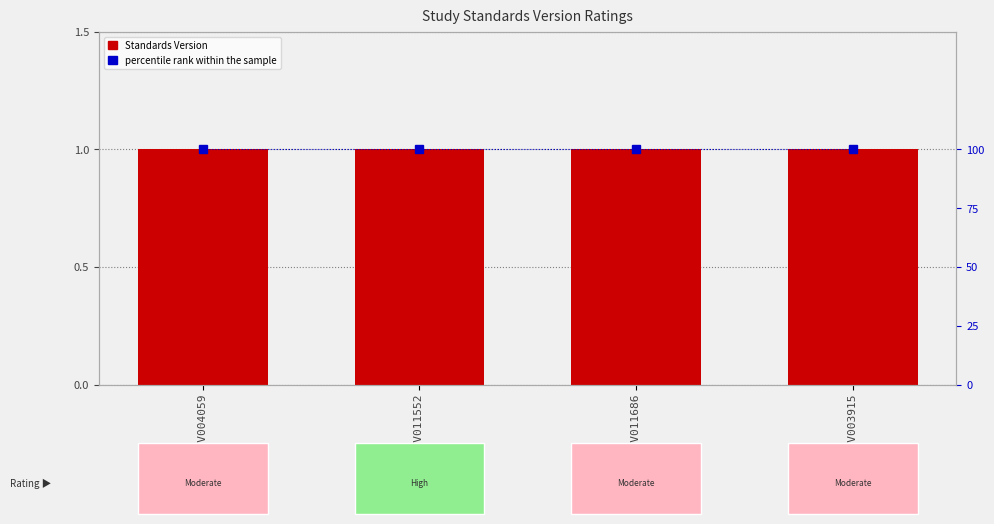

What is the lowest value of the Standards Version series?

1